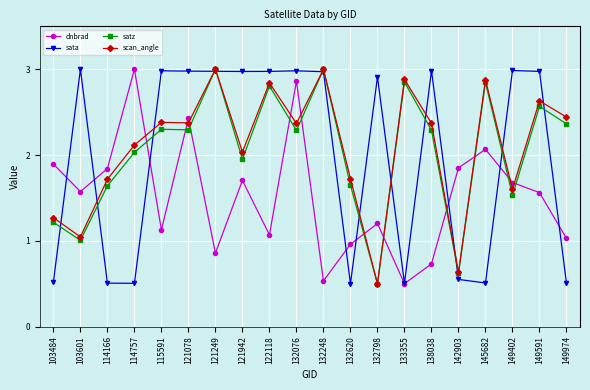

Between which two adjacent categories do satz and sata first intersect?

103484 and 103601